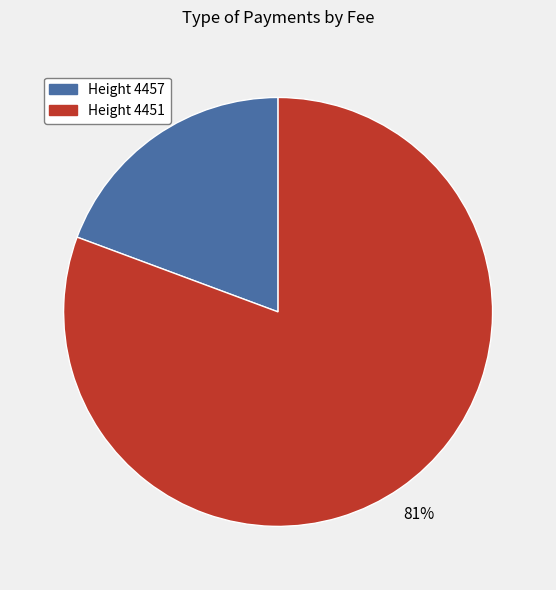

Is there any slice that represents more than half of the pie?

Yes